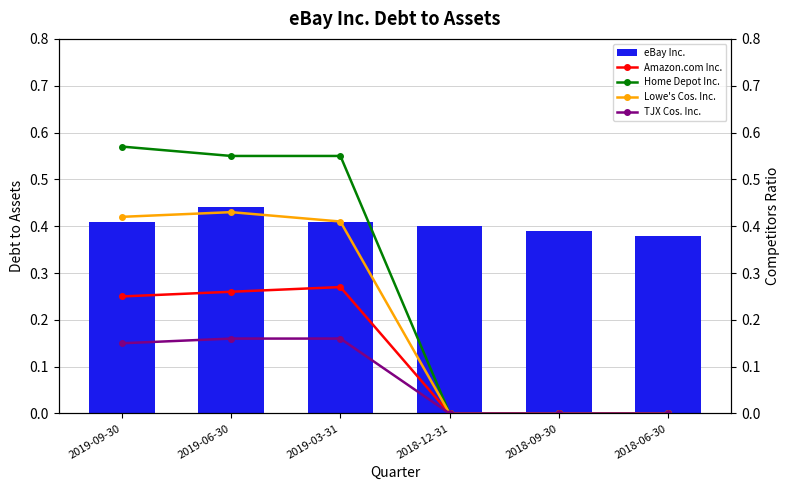

Count the eBay Inc. values in the range 0 to 1.

6